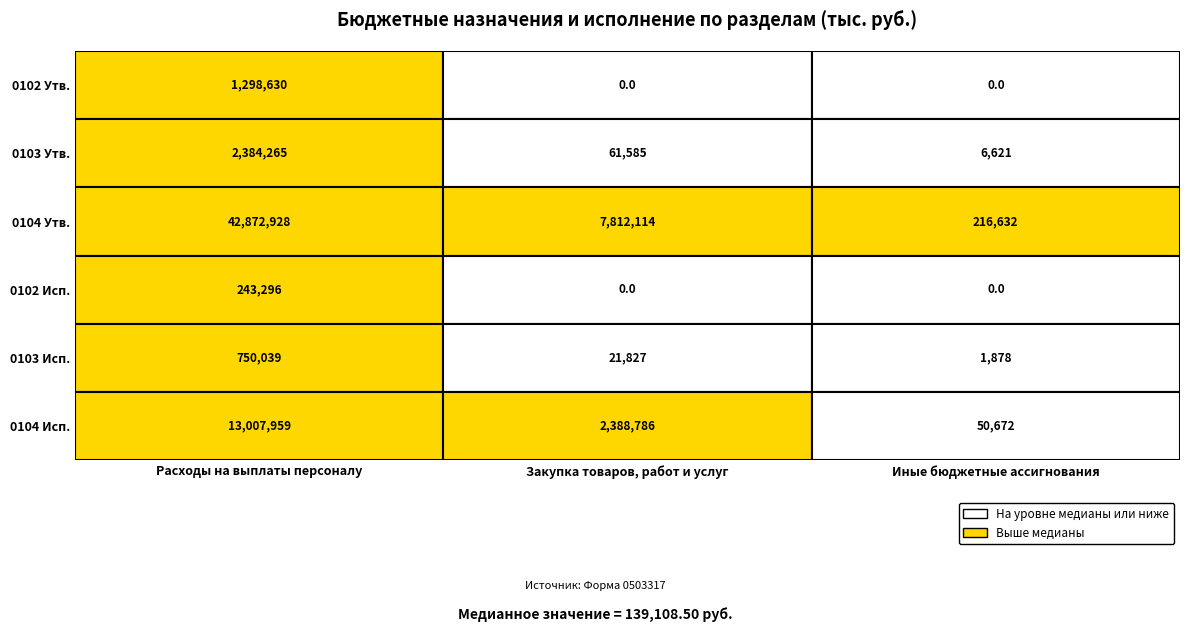

True or false: 0103 Исп. has a value of 750039 at Расходы на выплаты персоналу.

True